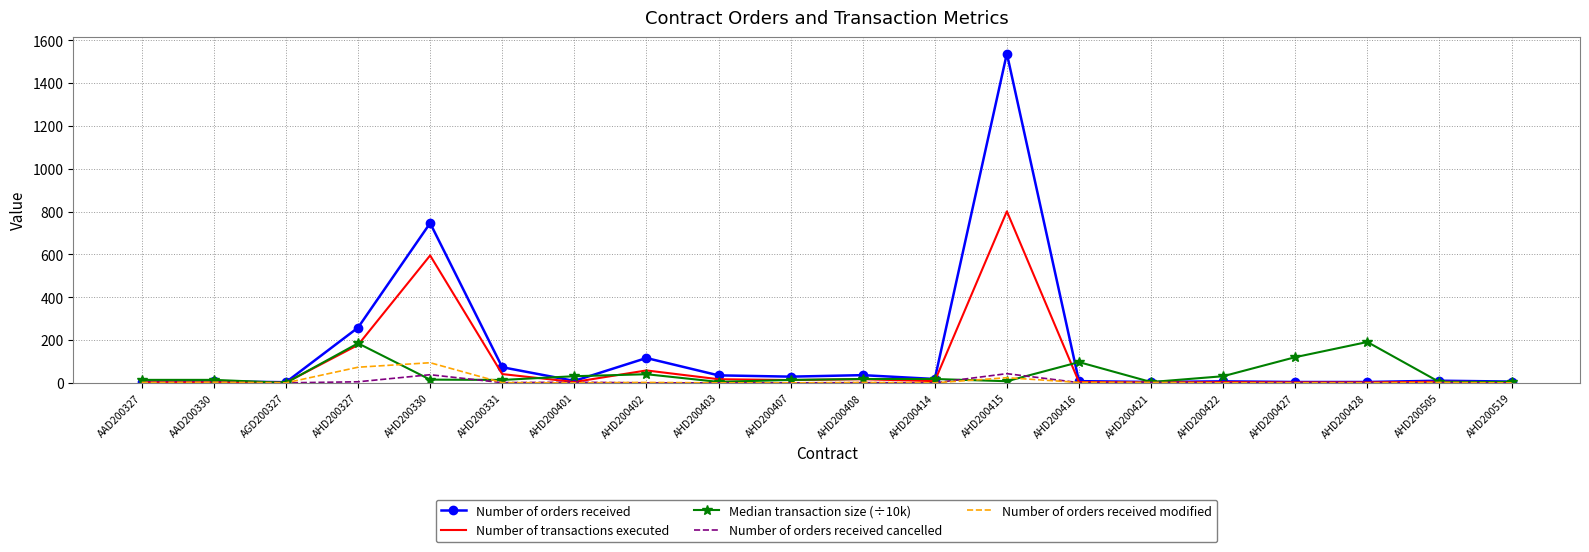

True or false: Number of orders received cancelled has more than 0 interior local peaks.

True